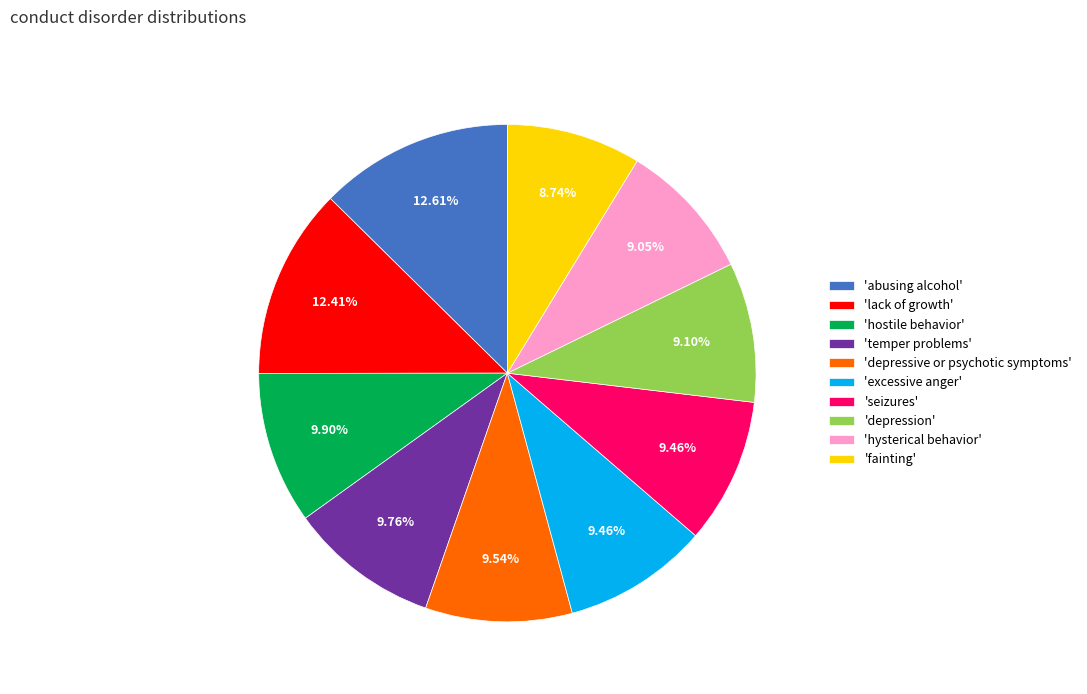

Is there a majority slice in this chart?

No